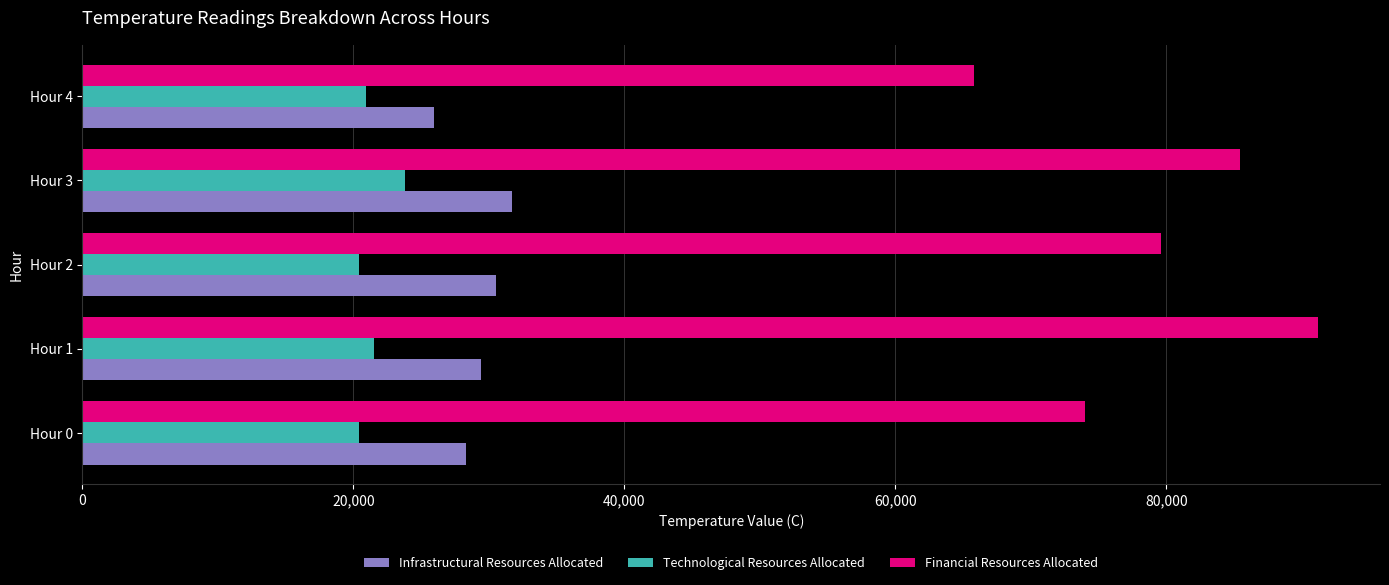

What are all the series names shown in the legend?

Infrastructural Resources Allocated, Technological Resources Allocated, Financial Resources Allocated